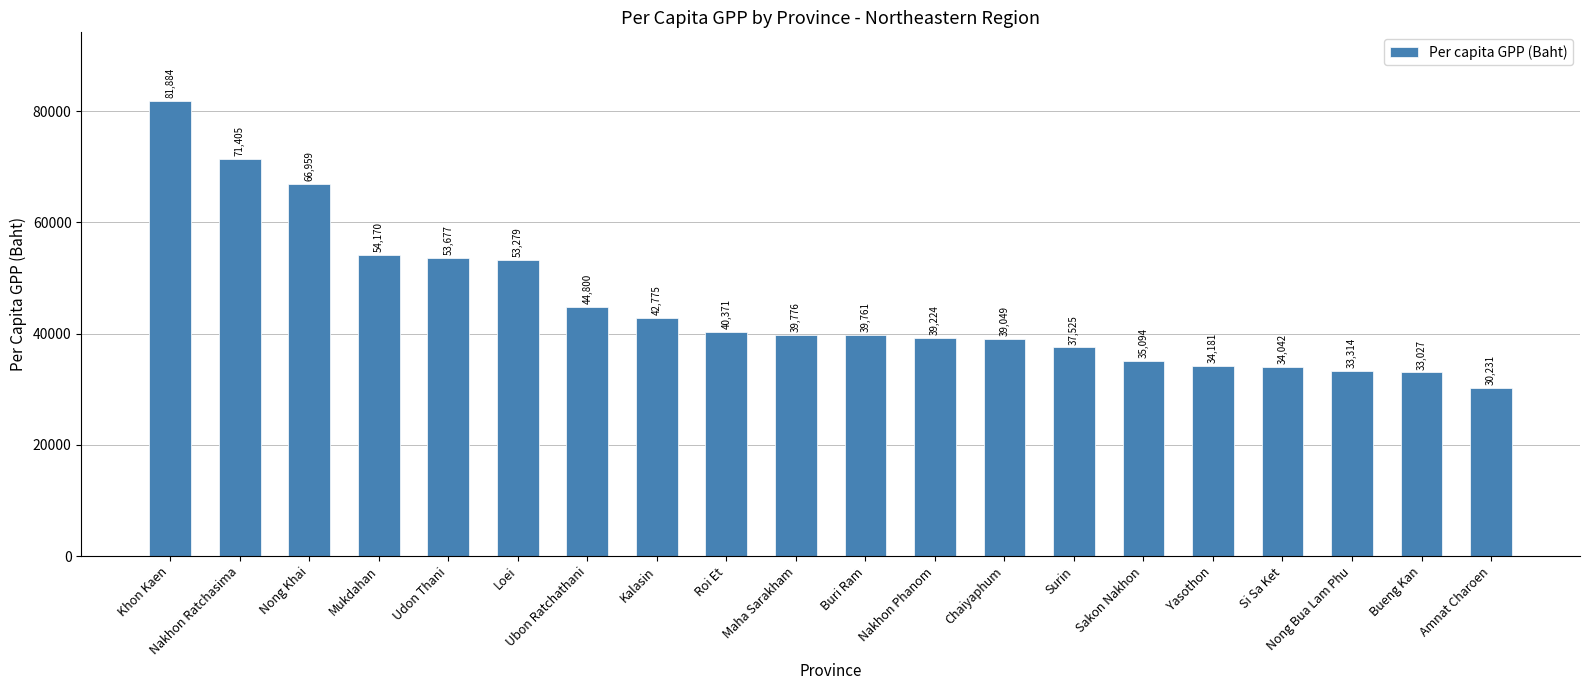

What is the minimum value shown in the chart?

30231.4